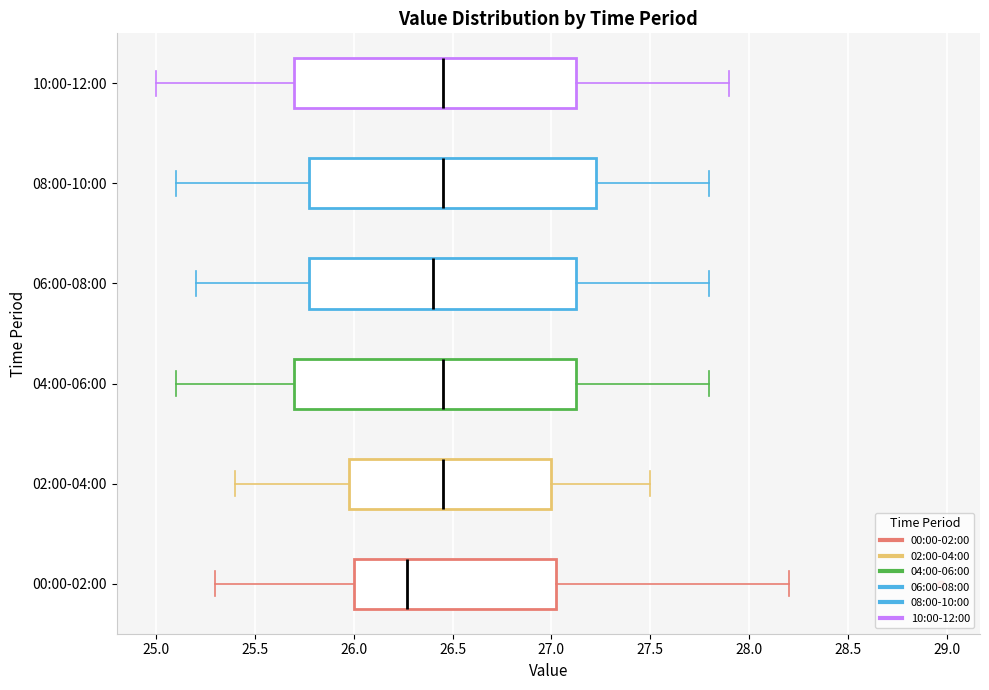

Reading bottom to top, transcribe this box plot: for each box, give where its median line is, the range the box spans, and where its two whiskers end, as read against the x-axis. The values are not printed on the chart, so give them approximately, as read against the axis.

00:00-02:00: median 26.25, box 26.00 to 27.05, whiskers 25.30 to 28.20
02:00-04:00: median 26.45, box 26.00 to 27.00, whiskers 25.40 to 27.50
04:00-06:00: median 26.45, box 25.70 to 27.15, whiskers 25.10 to 27.80
06:00-08:00: median 26.40, box 25.80 to 27.15, whiskers 25.20 to 27.80
08:00-10:00: median 26.45, box 25.80 to 27.25, whiskers 25.10 to 27.80
10:00-12:00: median 26.45, box 25.70 to 27.15, whiskers 25.00 to 27.90